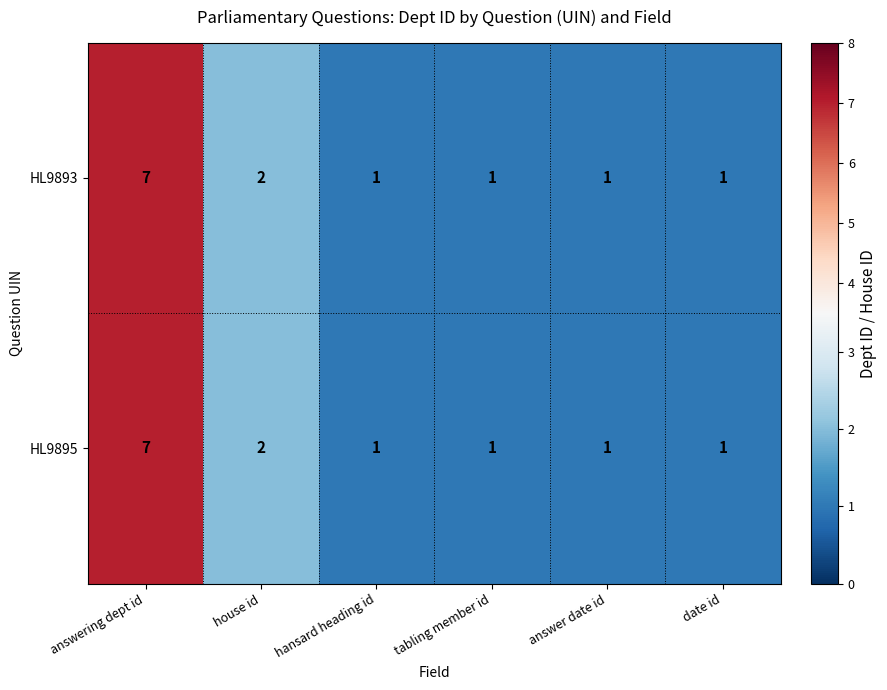

At how many categories does at least one series exceed 3?

1